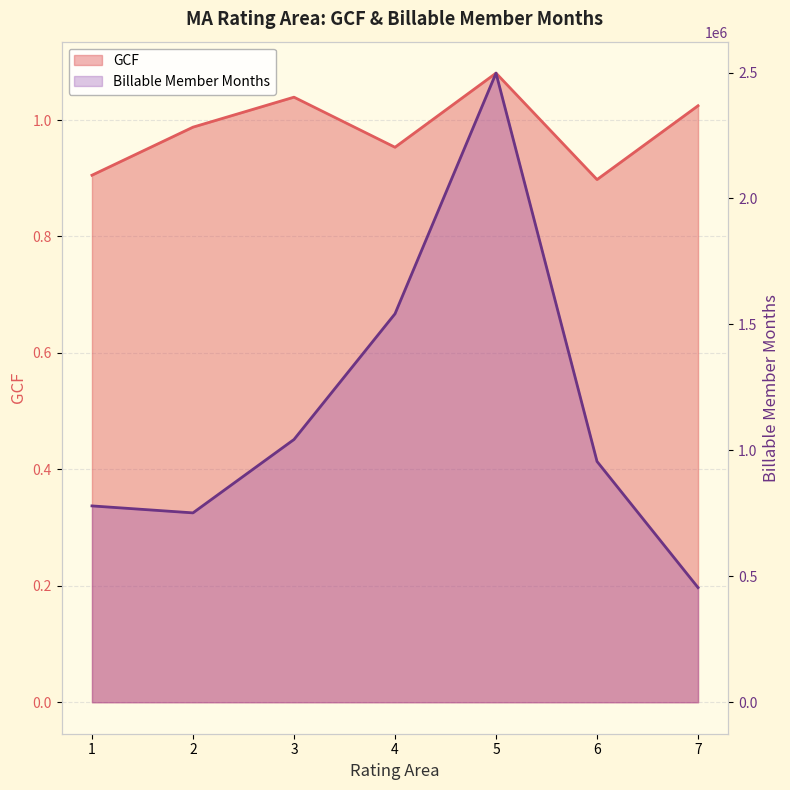

Where is Billable Member Months nearest to the value 1476469?

4